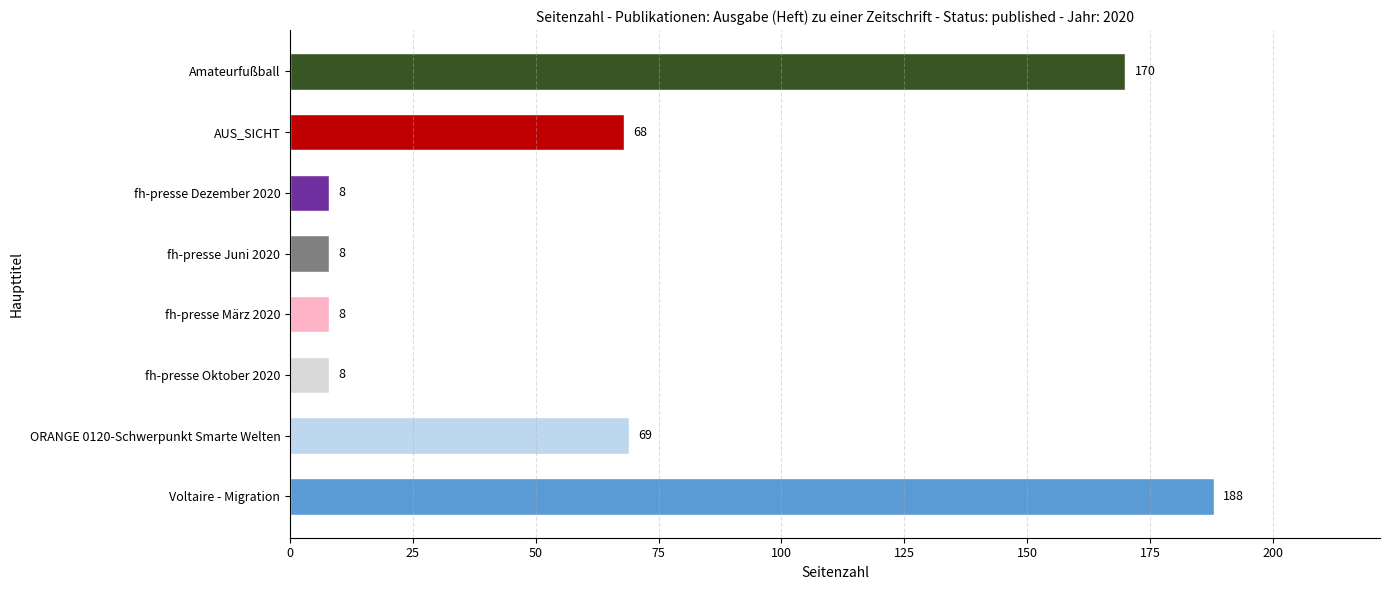

Where is the data nearest to the value 98?

ORANGE 0120-Schwerpunkt Smarte Welten